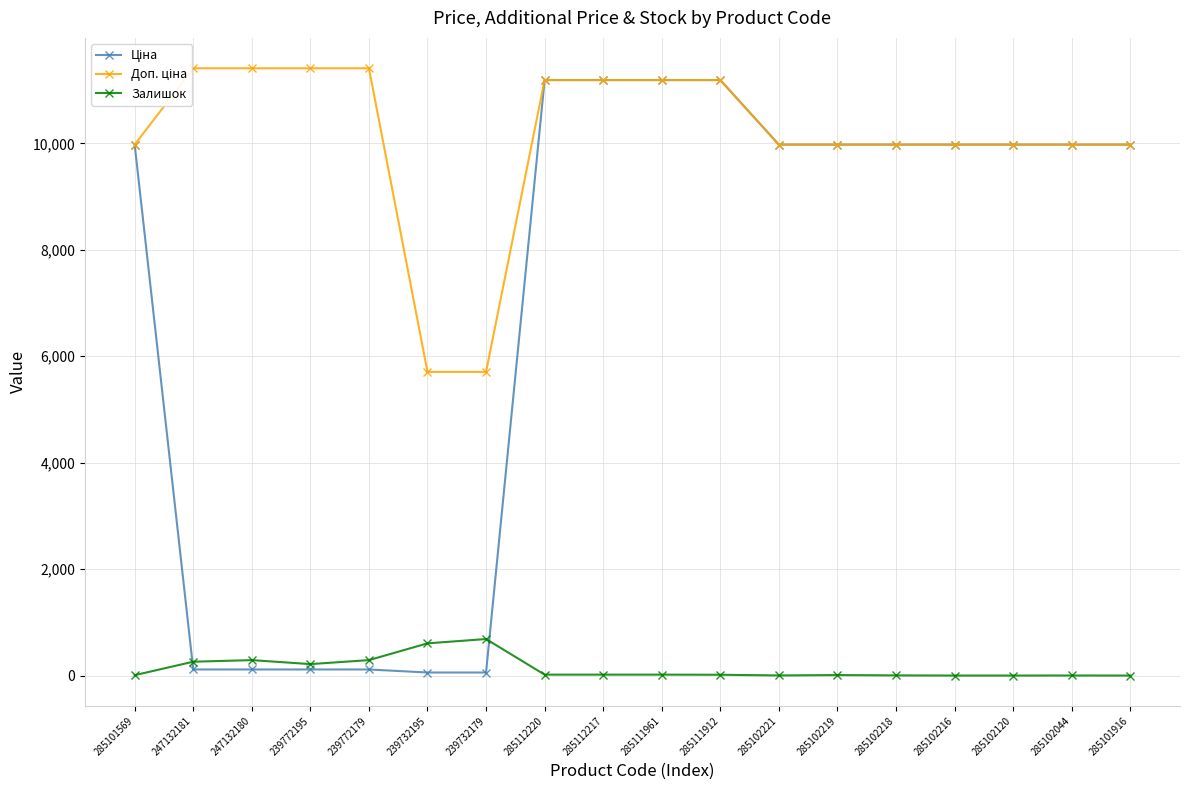

Which series has the largest total across all categories?

Доп. ціна